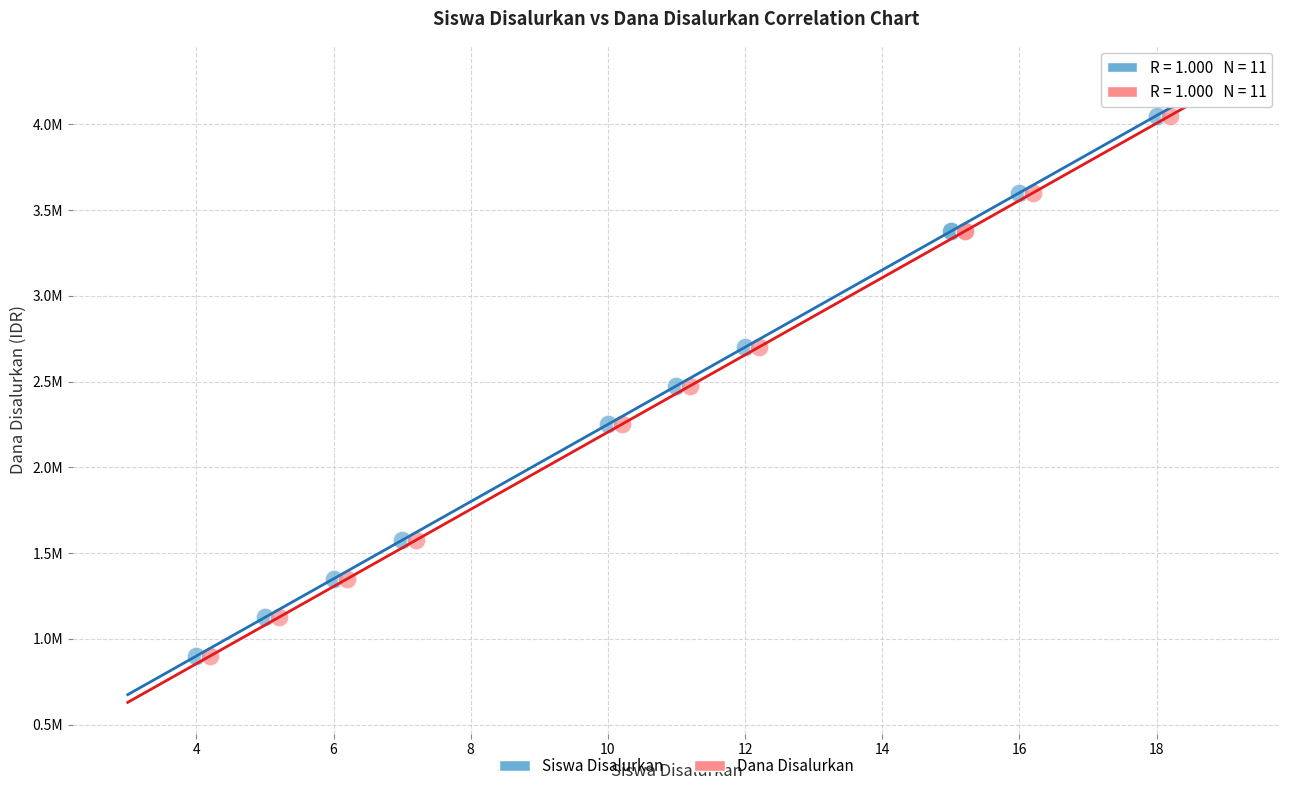

What are all the series names shown in the legend?

Siswa Disalurkan, Dana Disalurkan